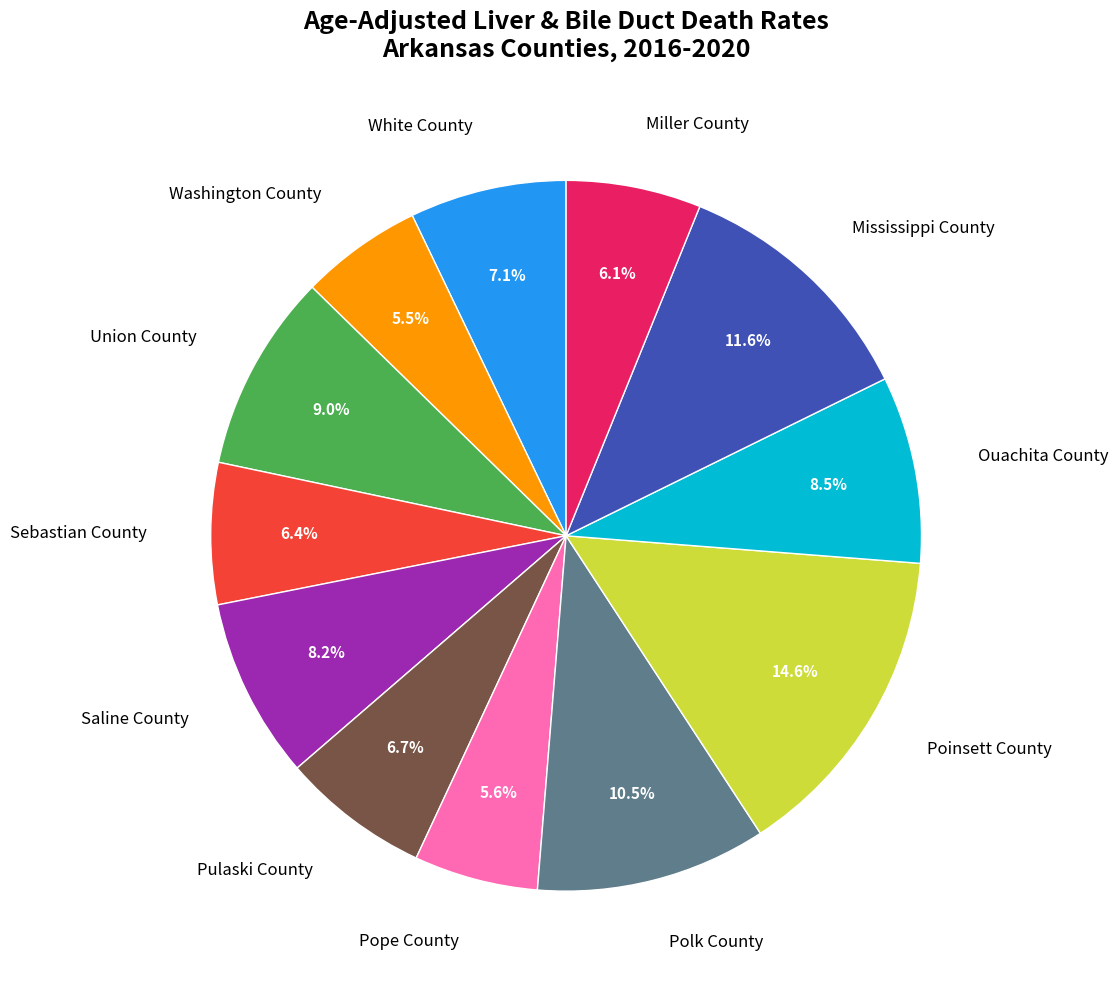

Combined, do Miller County and Union County account for over 50%?

No